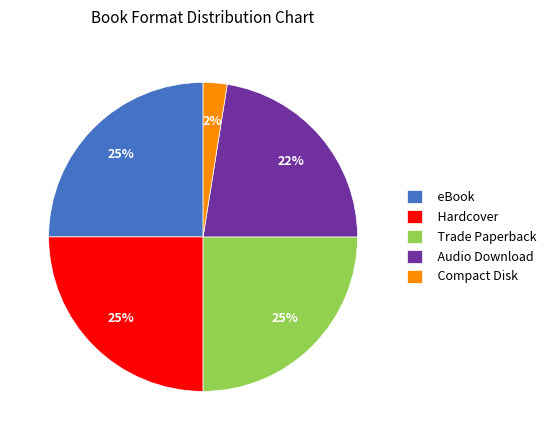

Approximately how many times larger is the value at eBook compared to Audio Download?

1.1